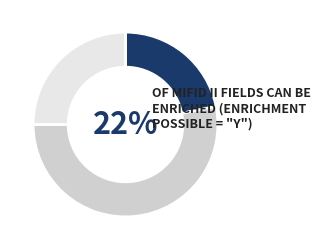

Is the sum of Y and N greater than half?

Yes